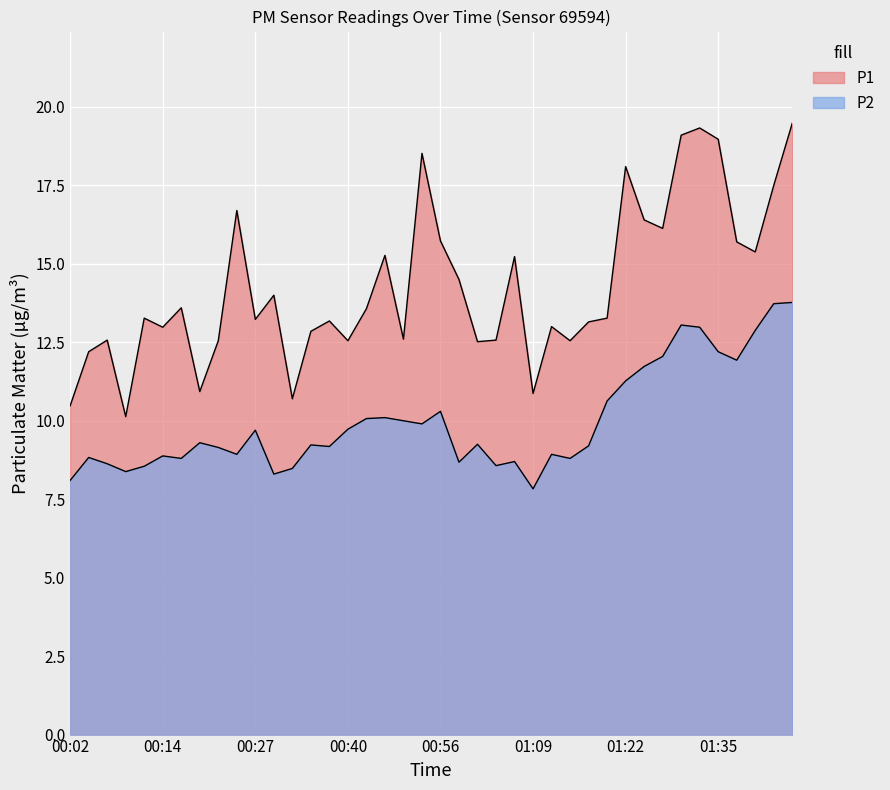

Between 01:22 and 00:02, which is larger?

01:22